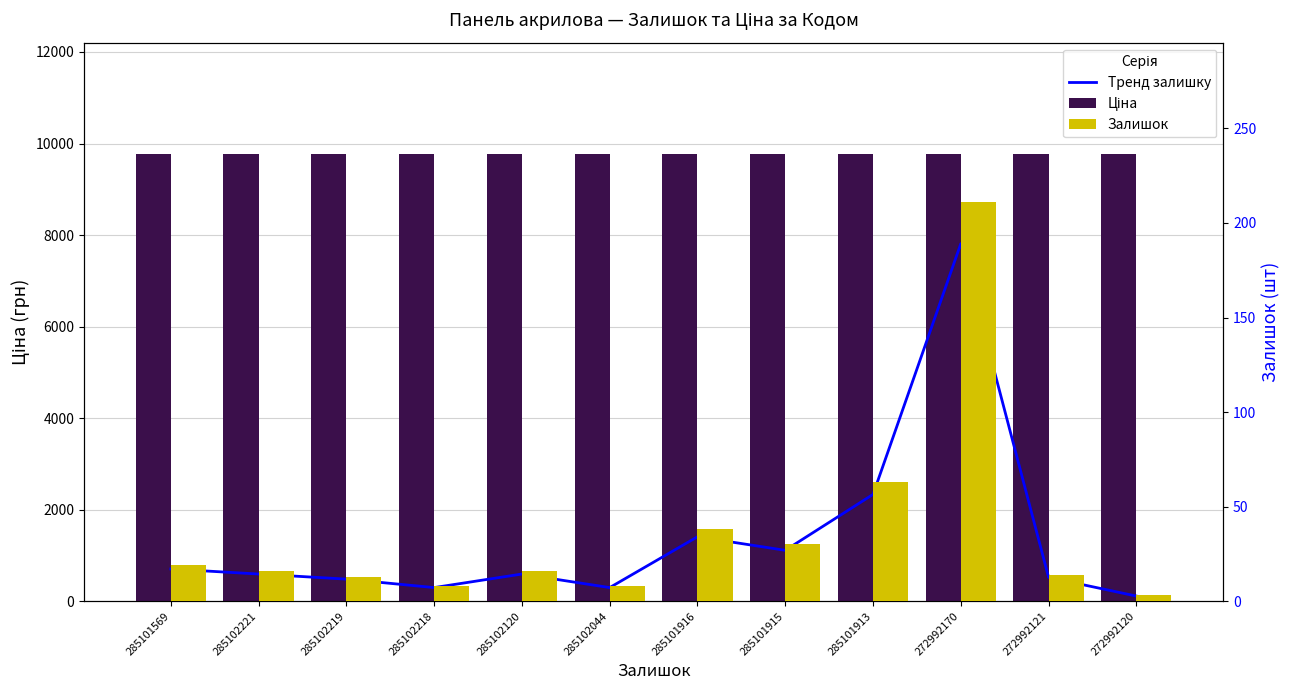

Read the Залишок value at 272992121.

14.0